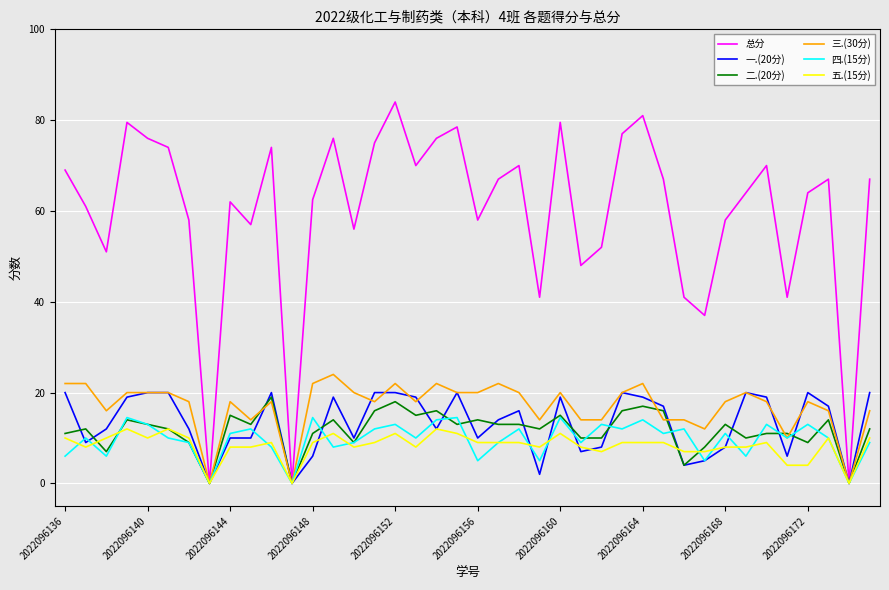

How many lines are shown in the chart?

6